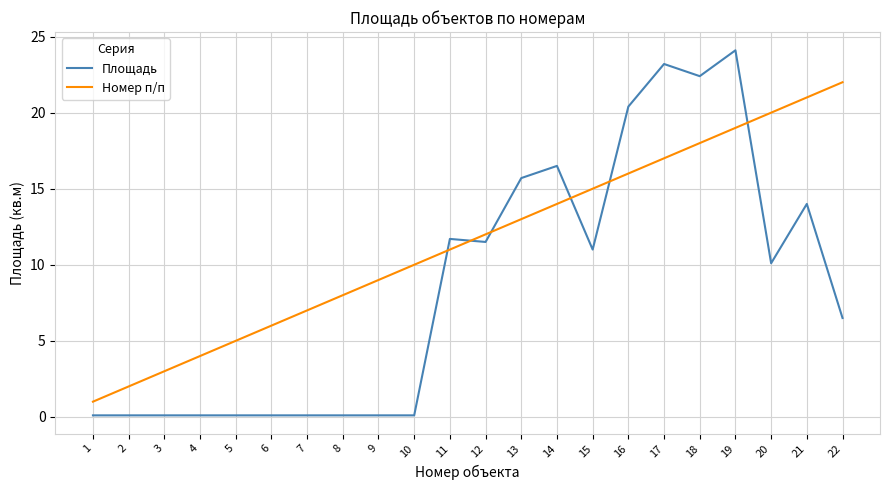

Reading right to left, list all the values displayed in this chart.

Площадь: 22=6.5	21=14.0	20=10.1	19=24.1	18=22.4	17=23.2	16=20.4	15=11.0	14=16.5	13=15.7	12=11.5	11=11.7	10=0.1	9=0.1	8=0.1	7=0.1	6=0.1	5=0.1	4=0.1	3=0.1	2=0.1	1=0.1
Номер п/п: 22=22.0	21=21.0	20=20.0	19=19.0	18=18.0	17=17.0	16=16.0	15=15.0	14=14.0	13=13.0	12=12.0	11=11.0	10=10.0	9=9.0	8=8.0	7=7.0	6=6.0	5=5.0	4=4.0	3=3.0	2=2.0	1=1.0